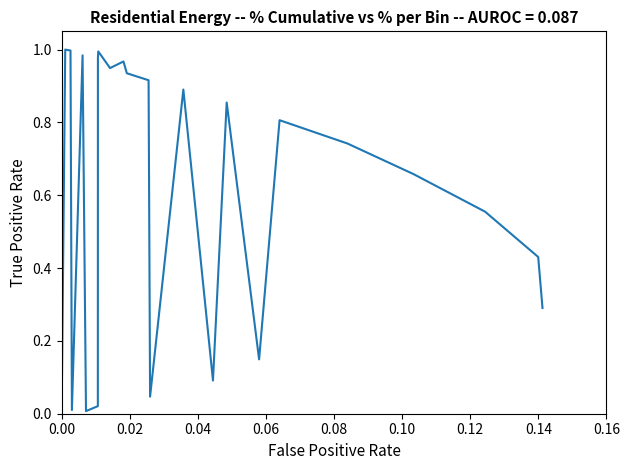

Reading left to right, transcribe all the data shown in this chart.

0.0	1.0	1.0	1.0	0.0	1.0	0.0	0.0	1.0	1.0	0.9	1.0	0.9	0.9	0.0	0.9	0.1	0.9	0.1	0.8	0.7	0.7	0.6	0.4	0.3